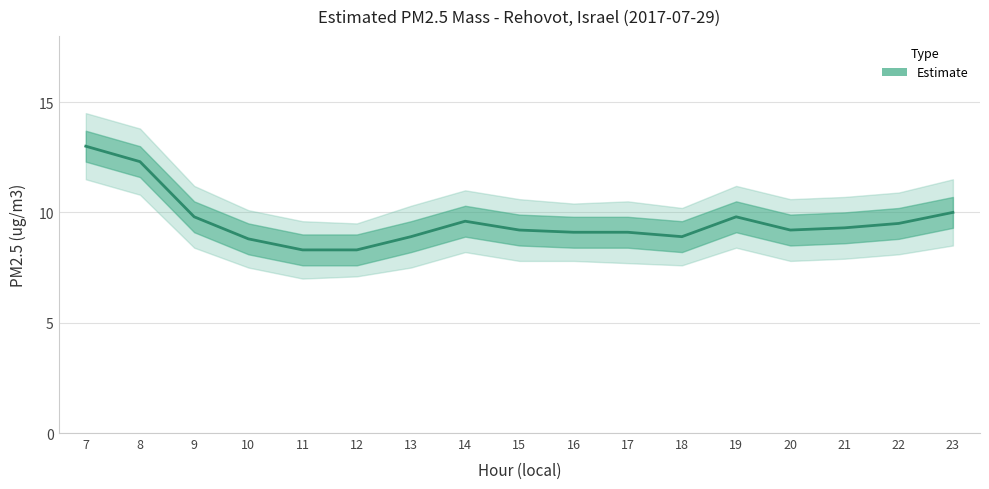

What is the value of the 1st point from the left?

13.0